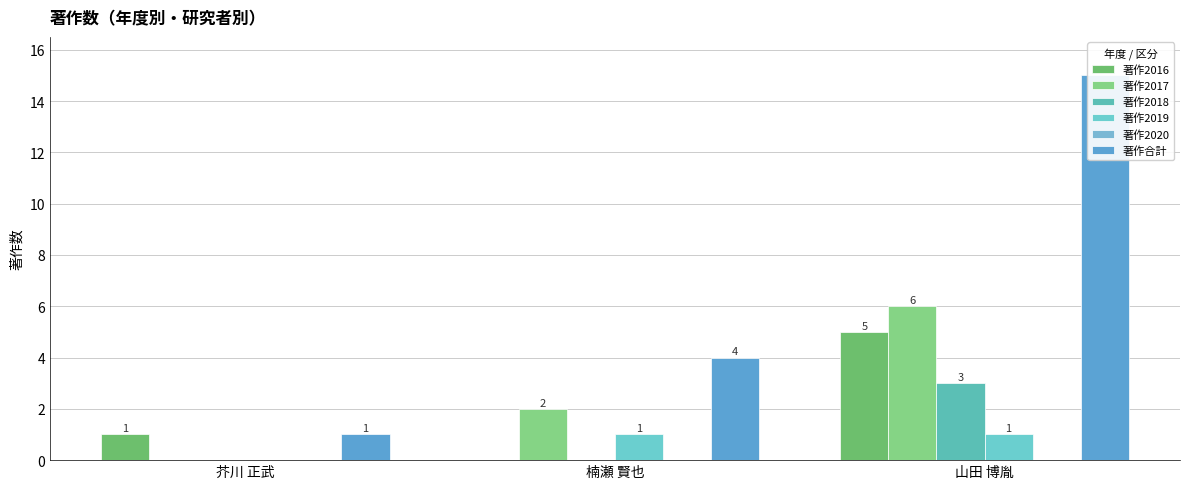

What position from the left is 芥川 正武?

1